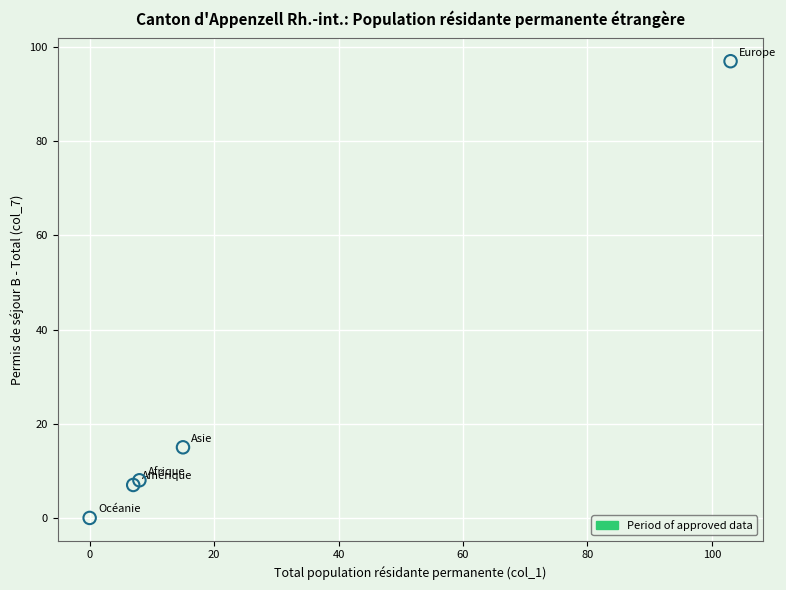

What Y value in the scatter plot is closest to 48?

15